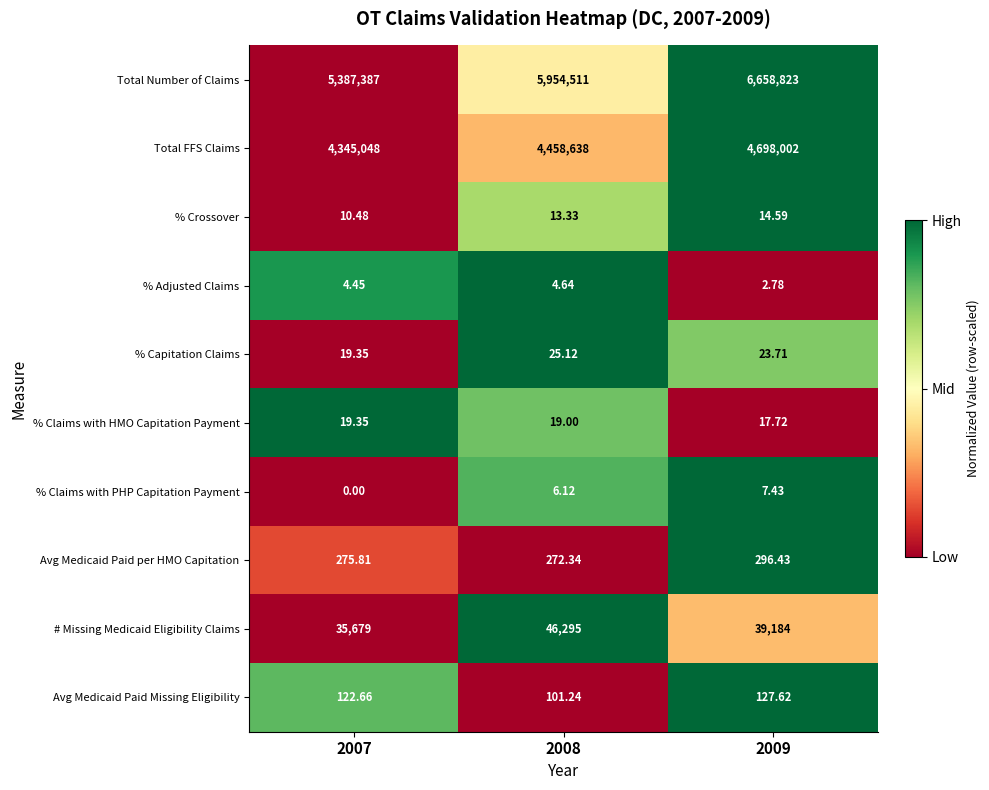

Which series changed the most between 2007 and 2008?

Total Number of Claims